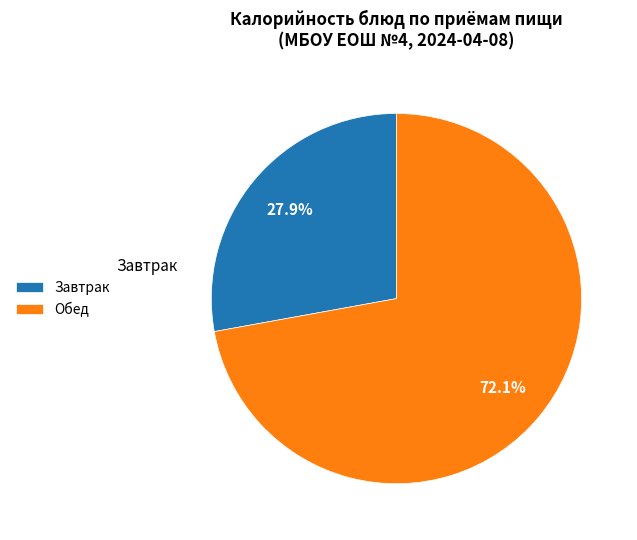

Count the number of slices in the pie.

2